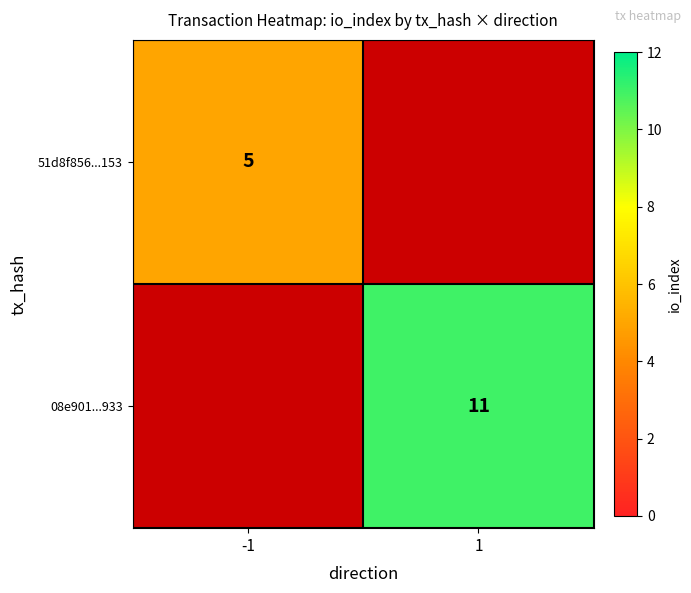

The value of 08e901...933 at 1 is 16. True or false?

False